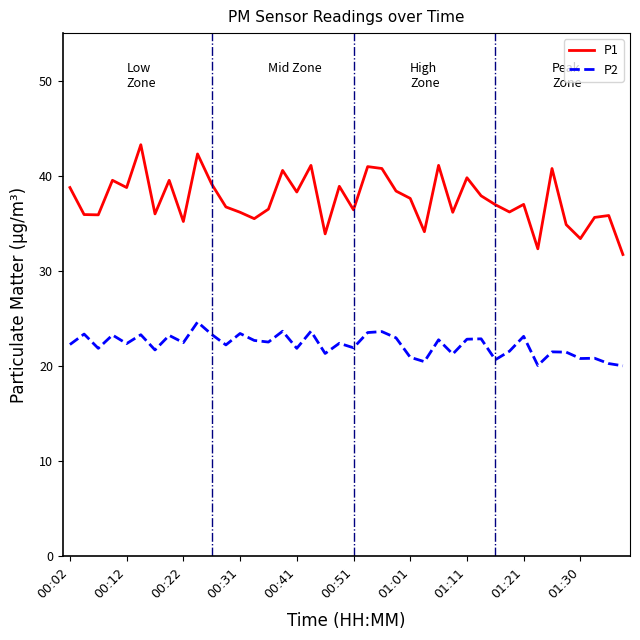

What is the average value of the P1 series?

37.5